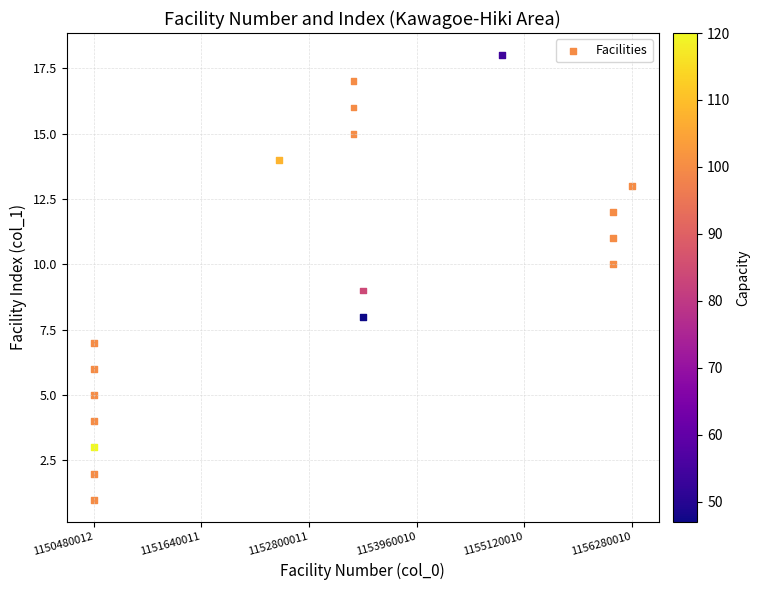

What is the range of Y values (max minus min)?

17